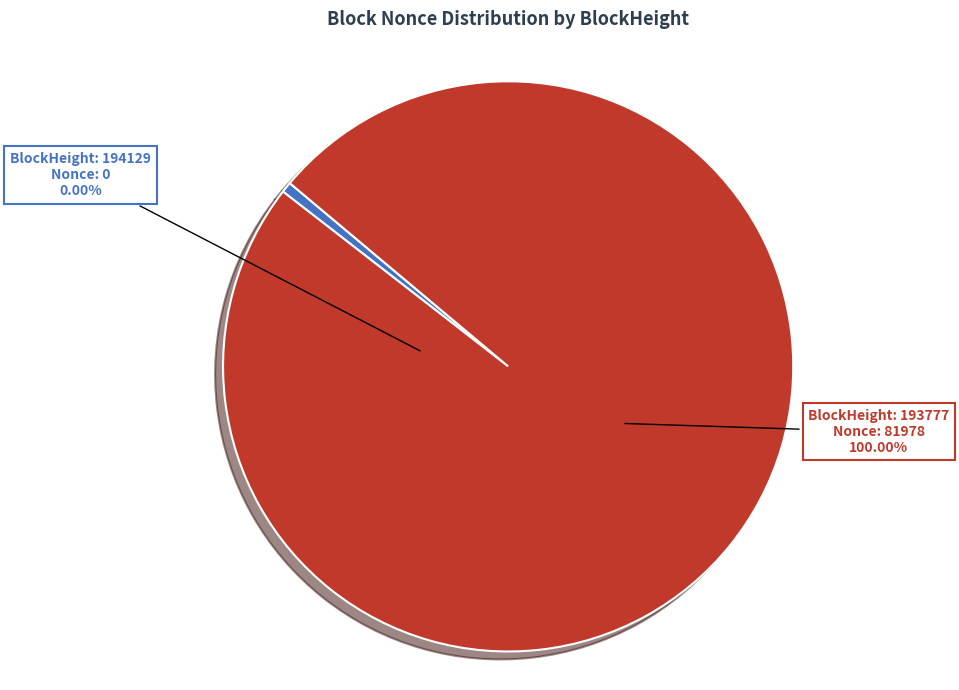

True or false: 194129 (Nonce=0) accounts for 1% of the total.

False